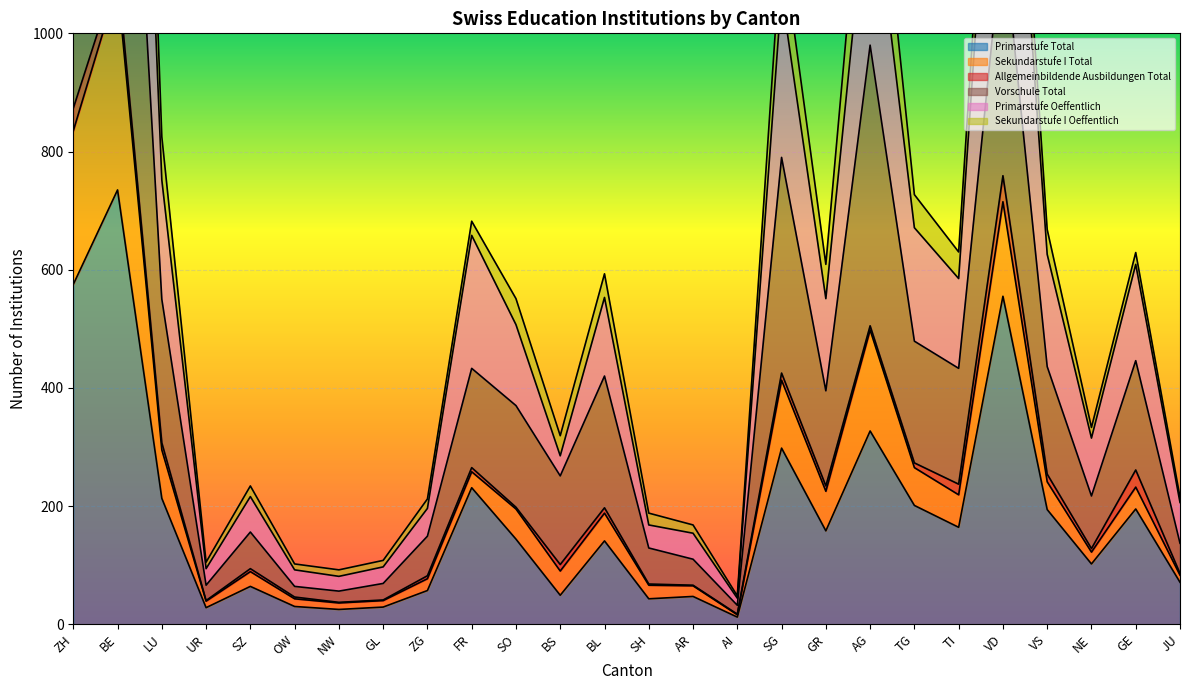

True or false: Primarstufe Oeffentlich and Primarstufe Total cross at least once.

False